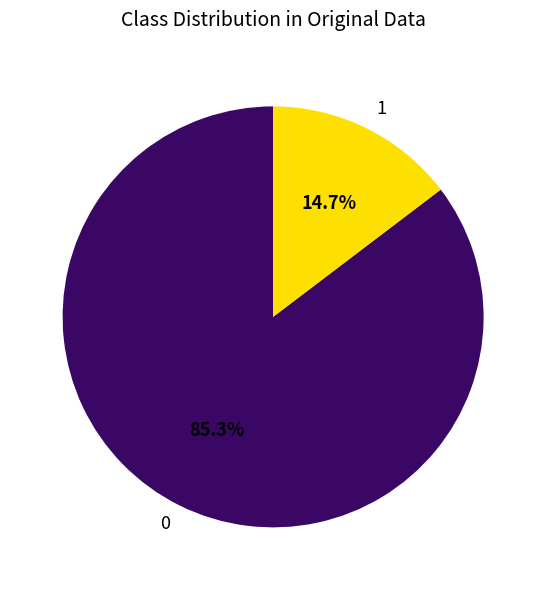

Is the sum of 1 and 0 greater than half?

Yes